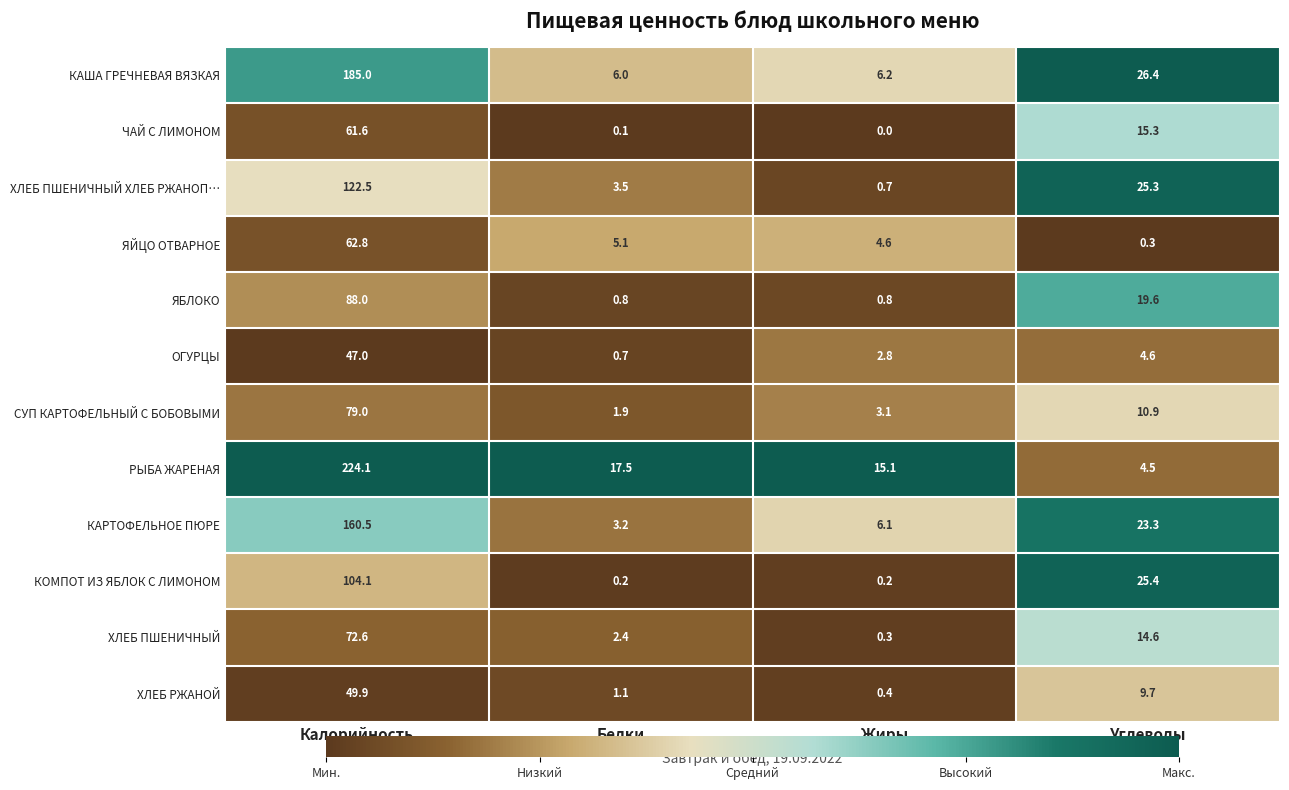

At how many categories does at least one series exceed 0?

4